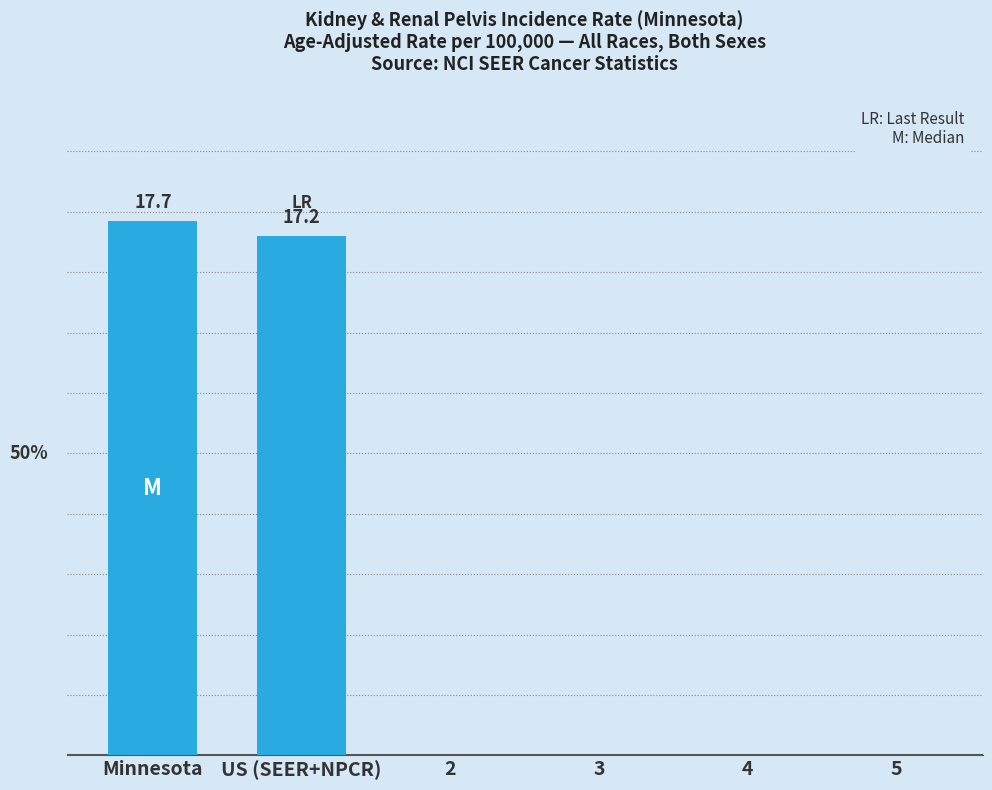

Which label corresponds to the largest value in the chart?

Minnesota